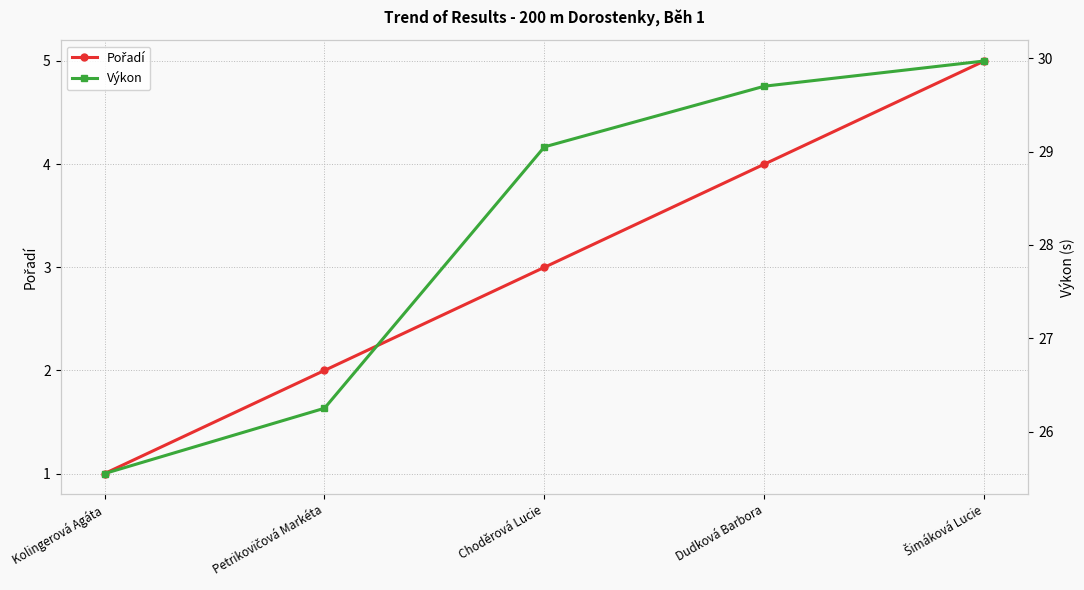

What are all the series names shown in the legend?

Pořadí, Výkon